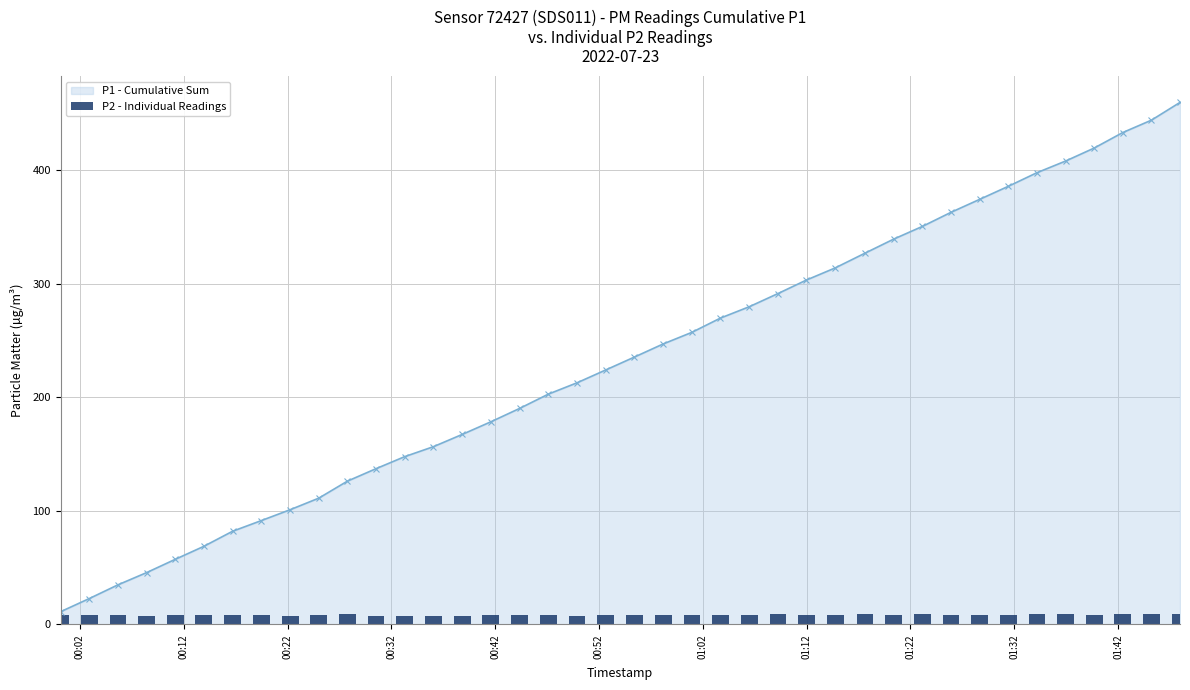

What is the minimum value for P1 - Cumulative Sum?

11.1